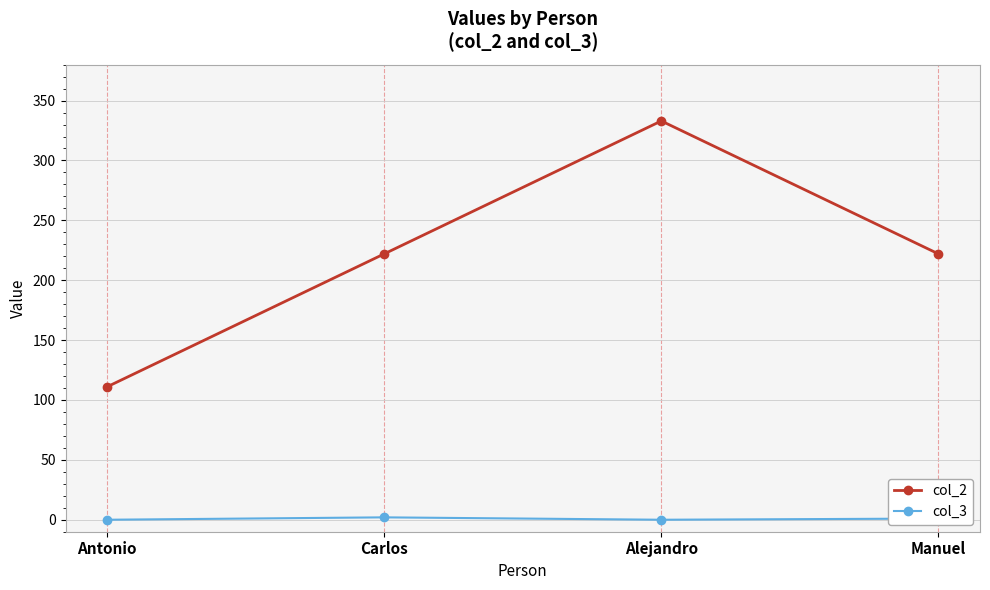

Which category has the lowest value in the col_2 series?

Antonio